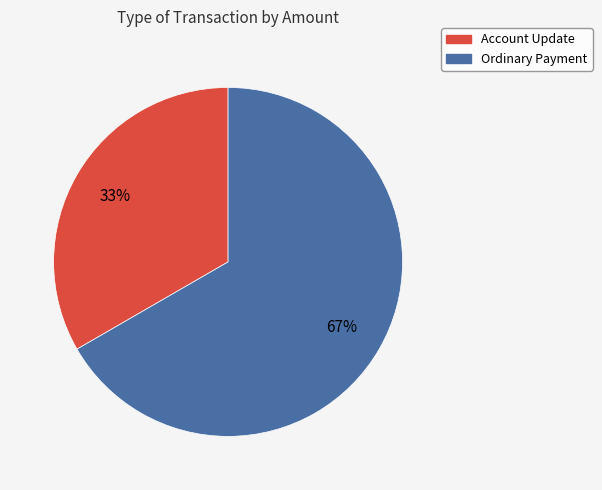

To the nearest percent, what portion does Ordinary Payment represent?

67%